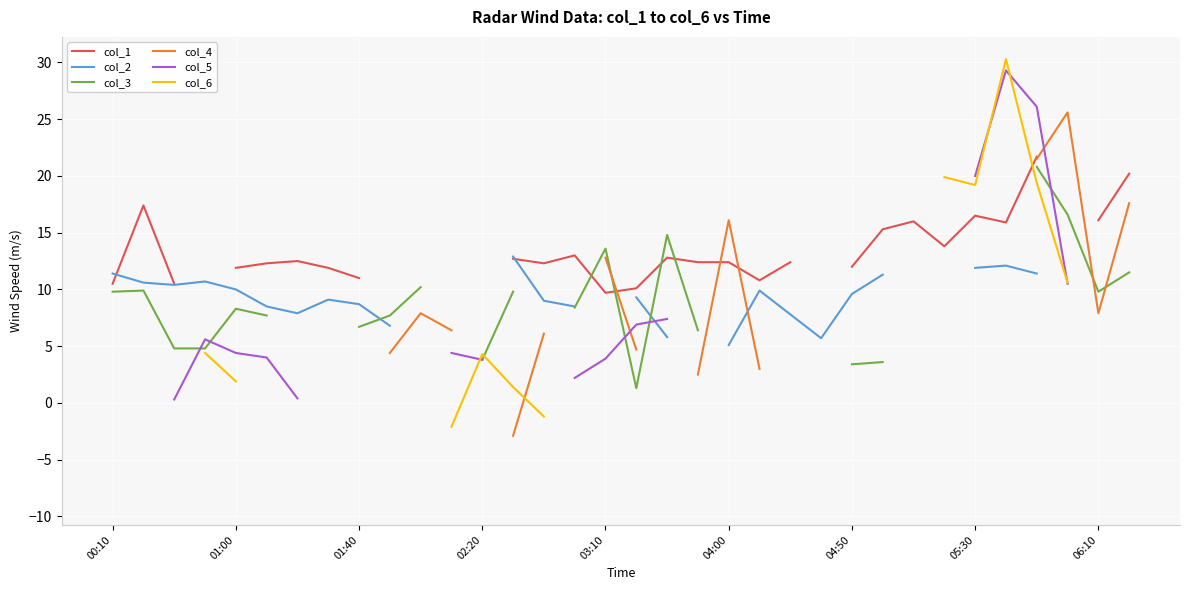

True or false: col_1 has more than 1 points higher than both neighbors.

True